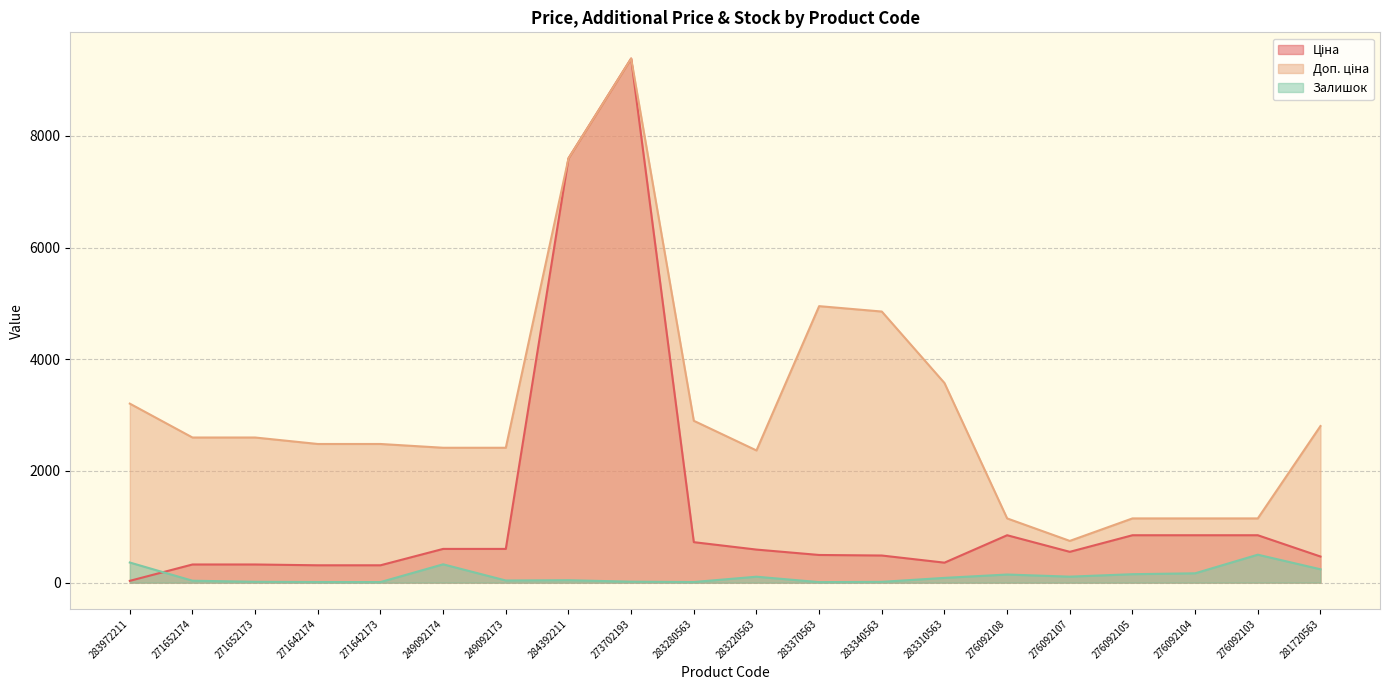

How many lines are shown in the chart?

3